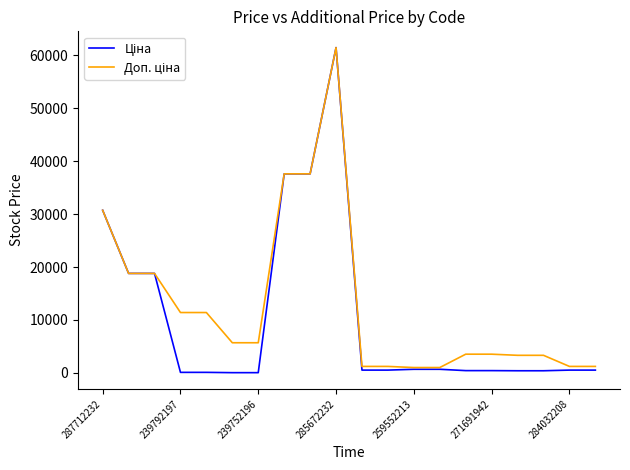

Does the chart display data point markers on the line(s)?

No